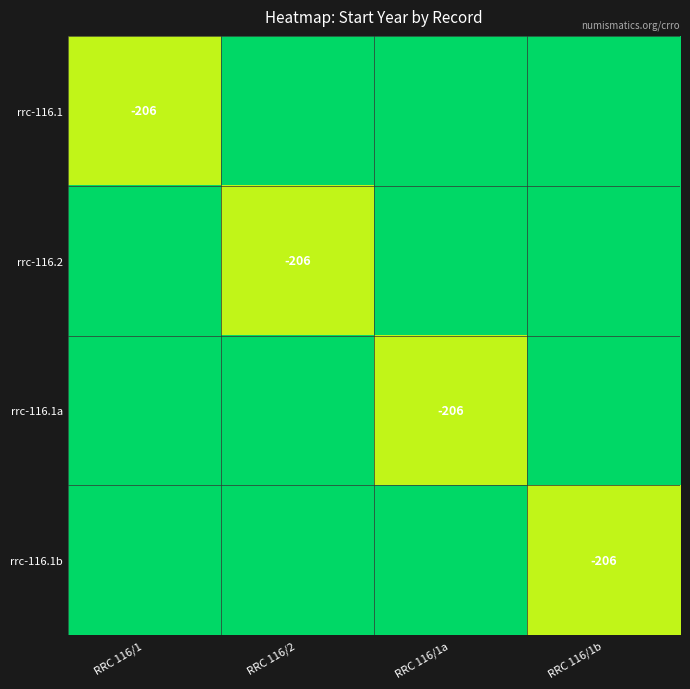

Between RRC 116/2 and RRC 116/1, which is larger?

RRC 116/1